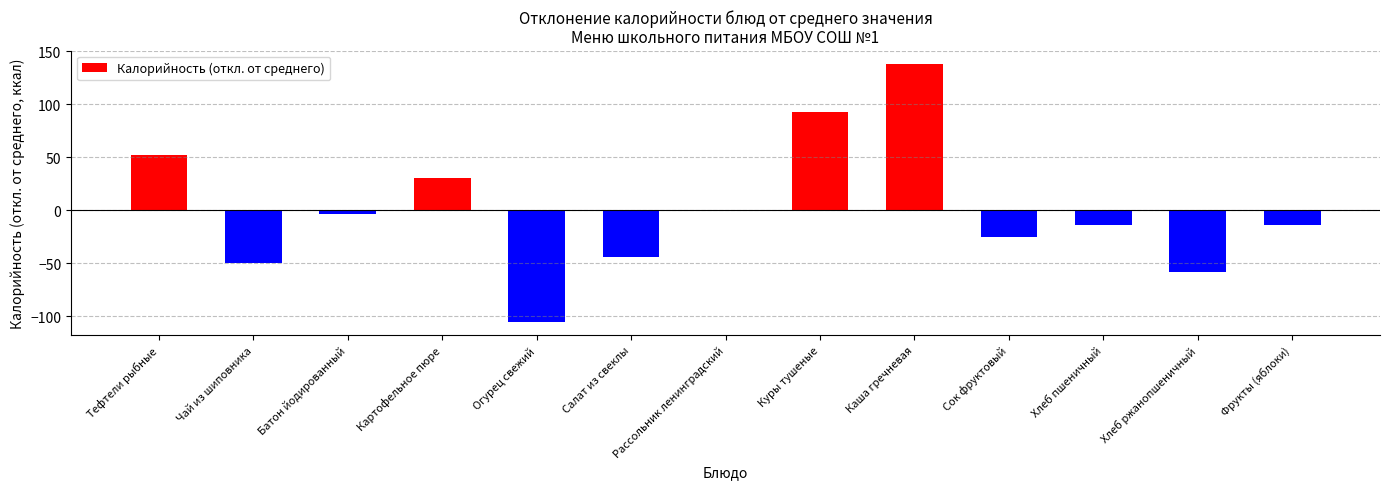

At which label does the data first exceed -13?

Тефтели рыбные